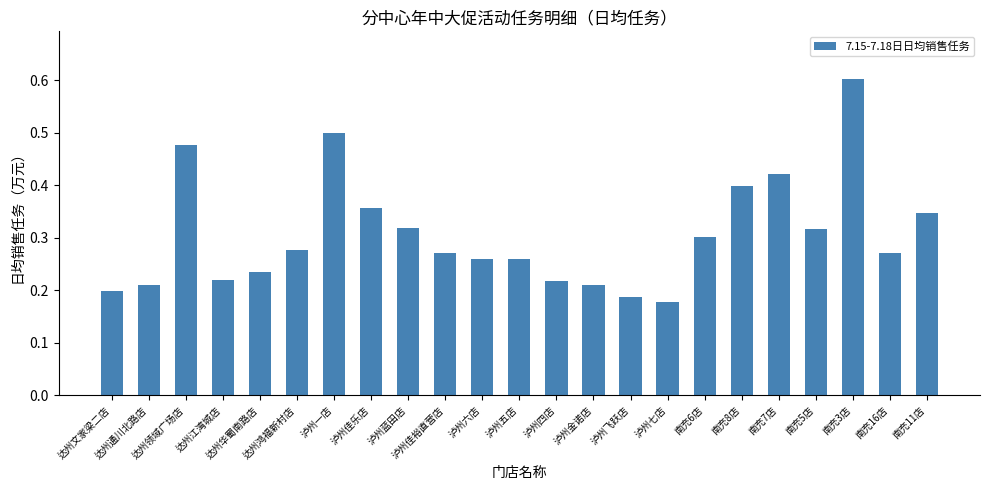

Which label corresponds to the smallest value in the chart?

泸州七店